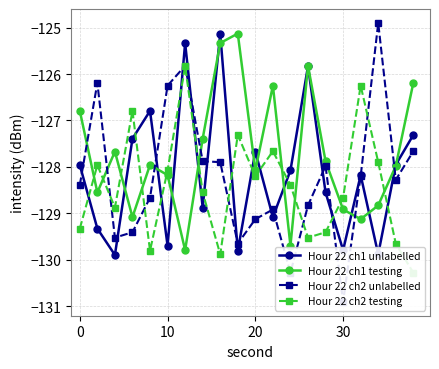

True or false: Hour 22 ch1 testing has more than 0 interior local peaks.

True